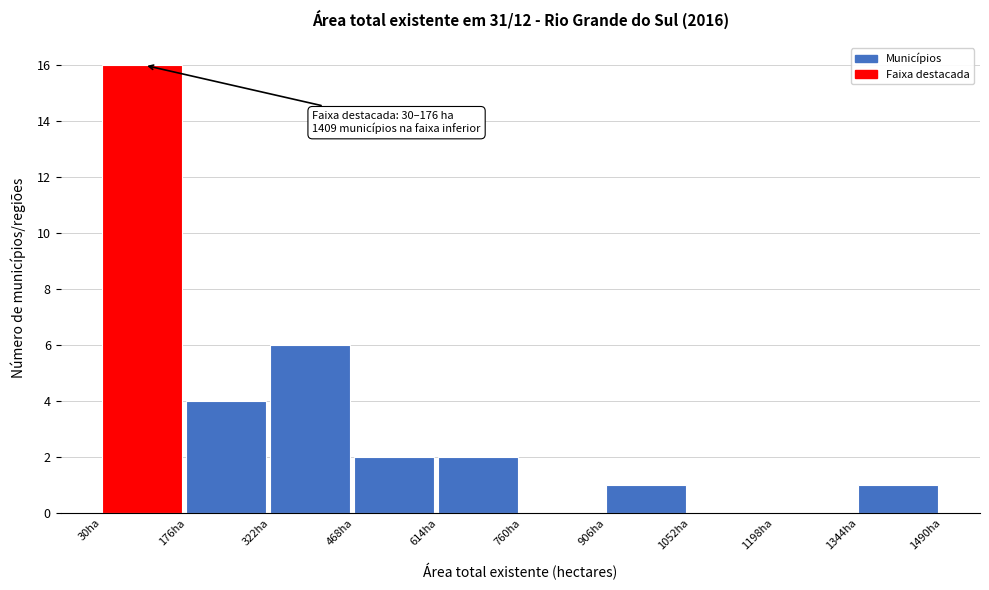

Over which range of the x-axis is the bar tallest?

30 to 176